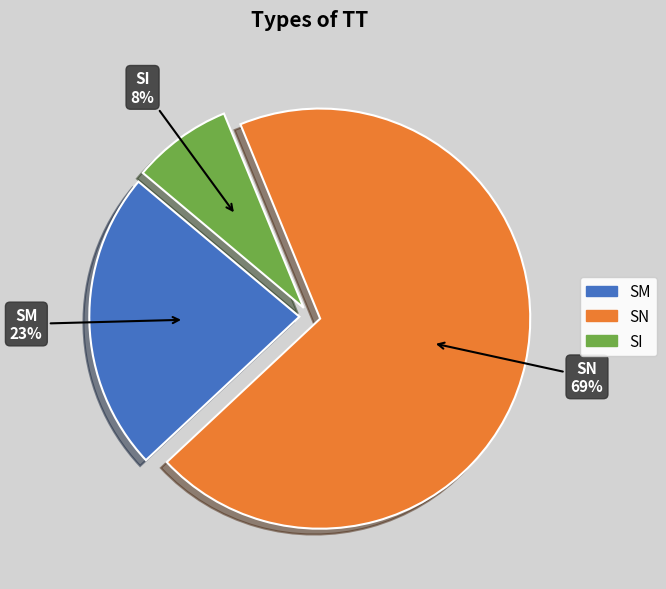

What percentage is the SM slice, to the nearest percent?

23%